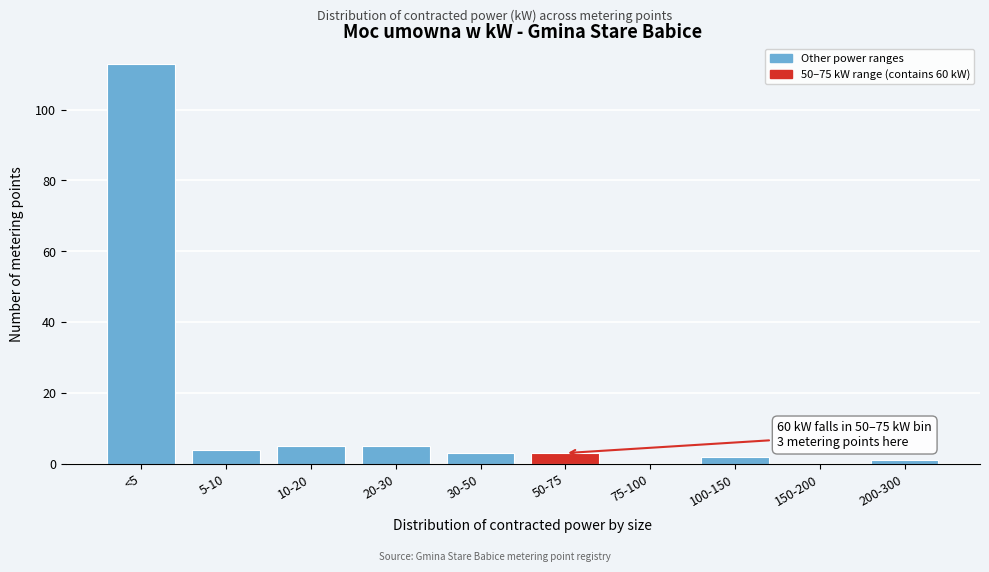

Reading right to left, extract all data points from this chart.

200-300=1	150-200=0	100-150=2	75-100=0	50-75=3	30-50=3	20-30=5	10-20=5	5-10=4	<5=113